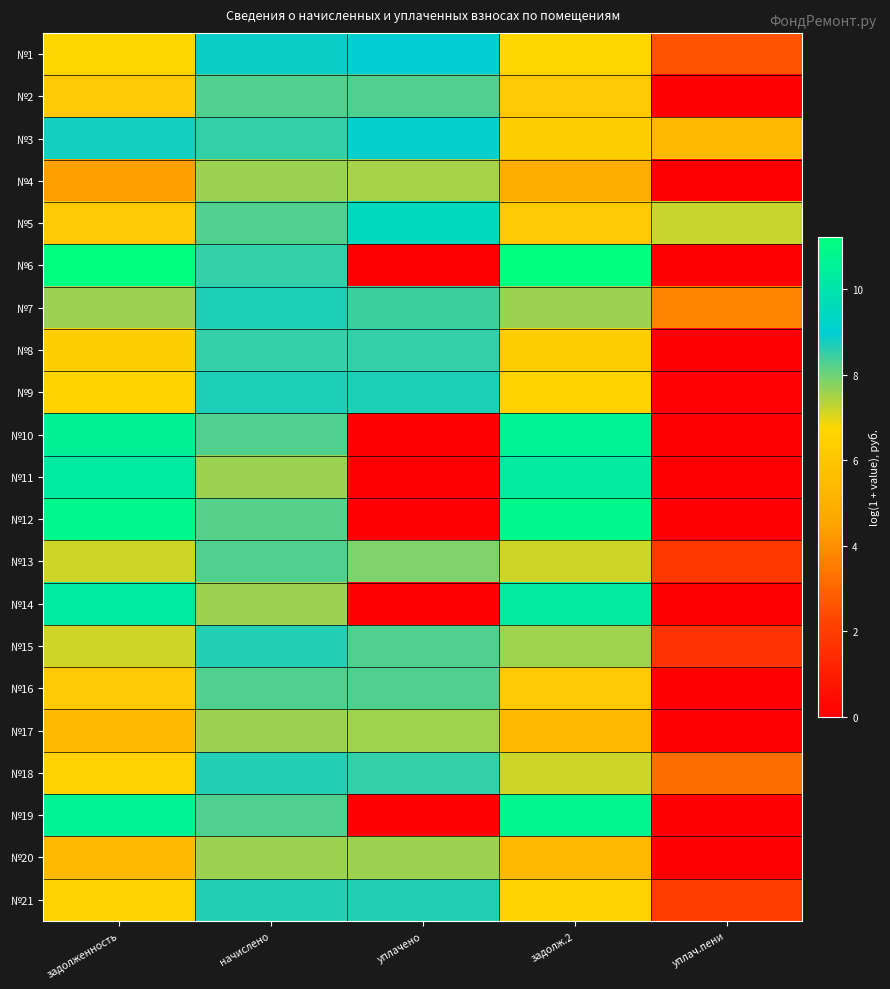

What is the greatest value displayed?

11.2